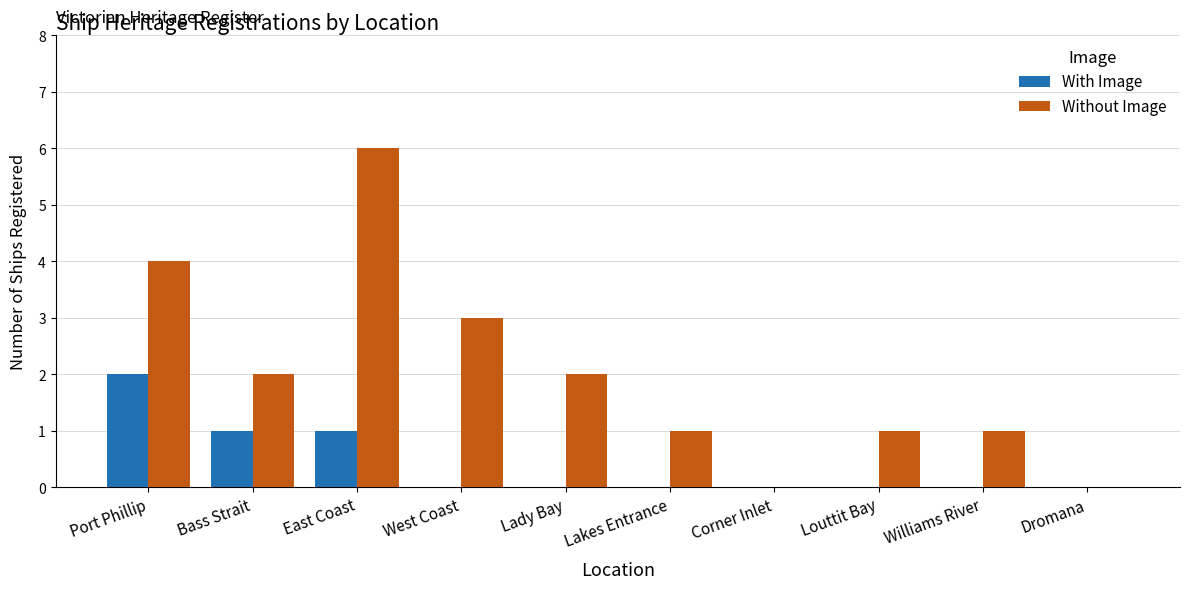

At which label does Without Image reach its peak?

East Coast